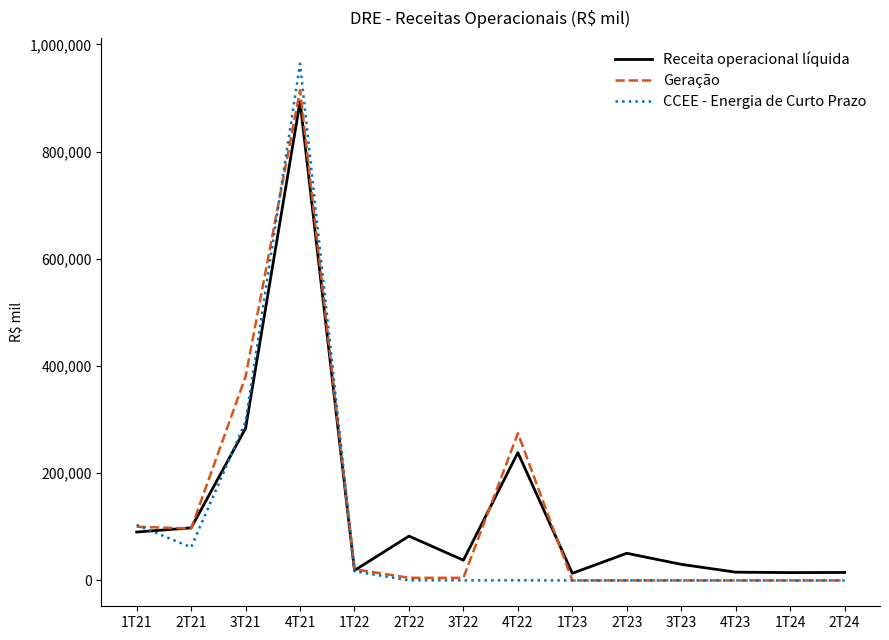

Where does the Geração series first go above 4987?

1T21